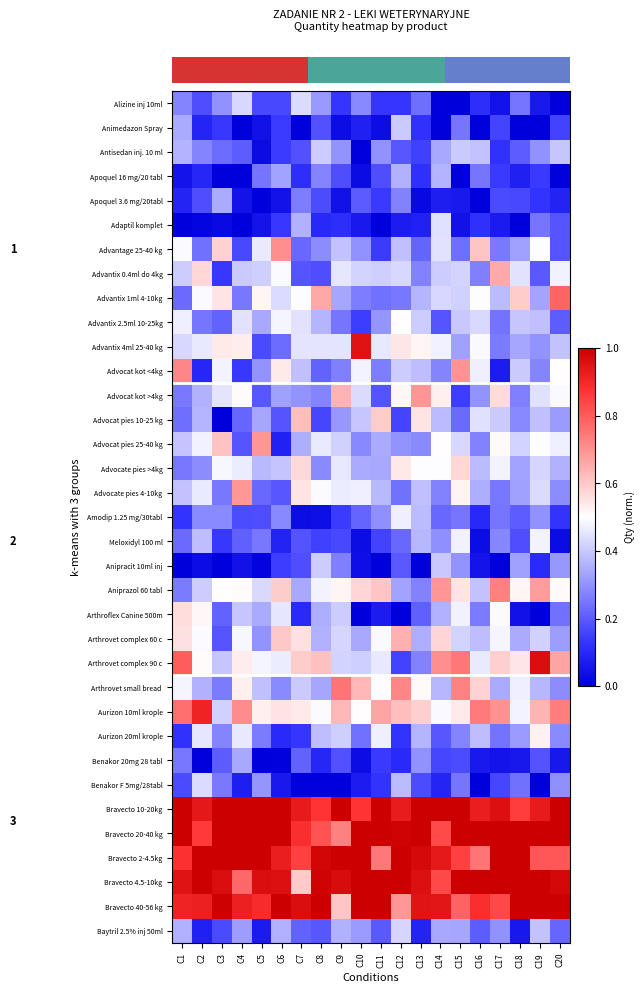

What is the spread (max minus min) of values at C9?

1.0